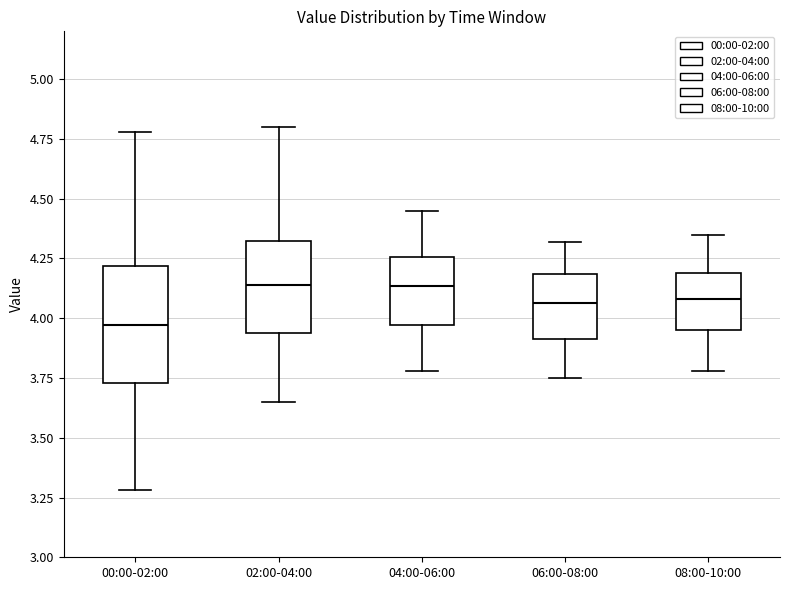

Reading left to right, transcribe this box plot: for each box, give where its median line is, the range the box spans, and where its two whiskers end, as read against the y-axis. The values are not printed on the chart, so give them approximately, as read against the axis.

00:00-02:00: median 3.95, box 3.75 to 4.20, whiskers 3.30 to 4.80
02:00-04:00: median 4.15, box 3.95 to 4.30, whiskers 3.65 to 4.80
04:00-06:00: median 4.15, box 3.95 to 4.25, whiskers 3.80 to 4.45
06:00-08:00: median 4.05, box 3.90 to 4.20, whiskers 3.75 to 4.30
08:00-10:00: median 4.10, box 3.95 to 4.20, whiskers 3.80 to 4.35